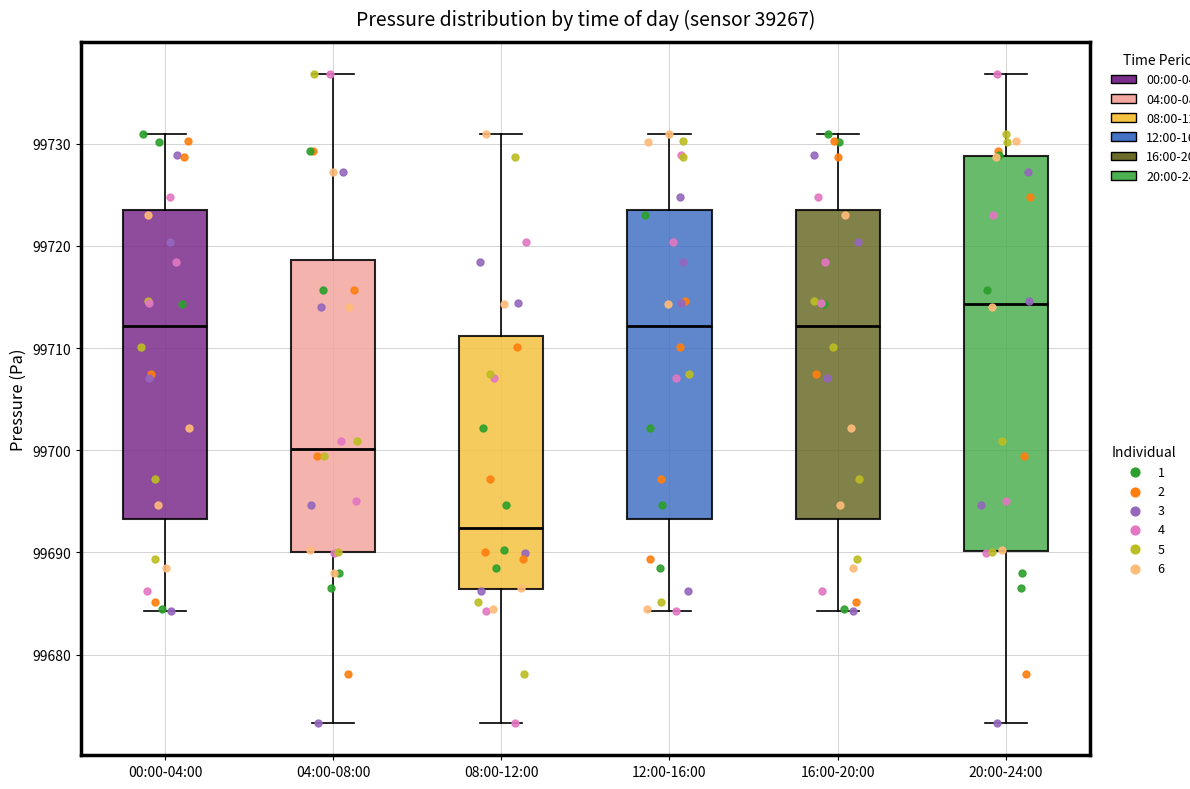

Reading left to right, read every box against the y-axis: the position of its median line, the range the box covers, and the ends of its whiskers. The values are not printed on the chart, so give them approximately, as read against the axis.

00:00-04:00: median 99712, box 99693 to 99723, whiskers 99684 to 99731
04:00-08:00: median 99700, box 99690 to 99719, whiskers 99673 to 99737
08:00-12:00: median 99692, box 99686 to 99711, whiskers 99673 to 99731
12:00-16:00: median 99712, box 99693 to 99723, whiskers 99684 to 99731
16:00-20:00: median 99712, box 99693 to 99723, whiskers 99684 to 99731
20:00-24:00: median 99714, box 99690 to 99729, whiskers 99673 to 99737